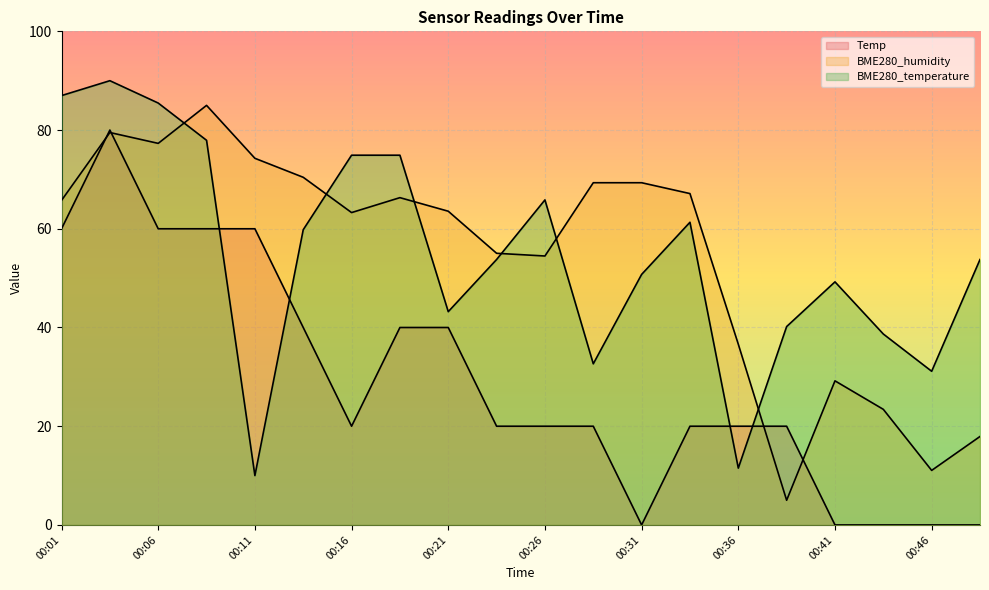

Reading right to left, what are all the values shown in this chart?

Temp: 00:48=0.0	00:46=0.0	00:43=0.0	00:41=0.0	00:38=20.0	00:36=20.0	00:33=20.0	00:31=0.0	00:28=20.0	00:26=20.0	00:23=20.0	00:21=40.0	00:18=40.0	00:16=20.0	00:13=40.0	00:11=60.0	00:08=60.0	00:06=60.0	00:03=80.0	00:01=60.0
BME280_humidity: 00:48=17.9	00:46=11.0	00:43=23.4	00:41=29.2	00:38=5.0	00:36=36.6	00:33=67.1	00:31=69.3	00:28=69.3	00:26=54.5	00:23=55.0	00:21=63.6	00:18=66.3	00:16=63.3	00:13=70.4	00:11=74.3	00:08=85.0	00:06=77.3	00:03=79.5	00:01=65.8
BME280_temperature: 00:48=53.8	00:46=31.1	00:43=38.7	00:41=49.2	00:38=40.2	00:36=11.5	00:33=61.3	00:31=50.8	00:28=32.6	00:26=65.8	00:23=53.8	00:21=43.2	00:18=74.9	00:16=74.9	00:13=59.8	00:11=10.0	00:08=77.9	00:06=85.5	00:03=90.0	00:01=87.0